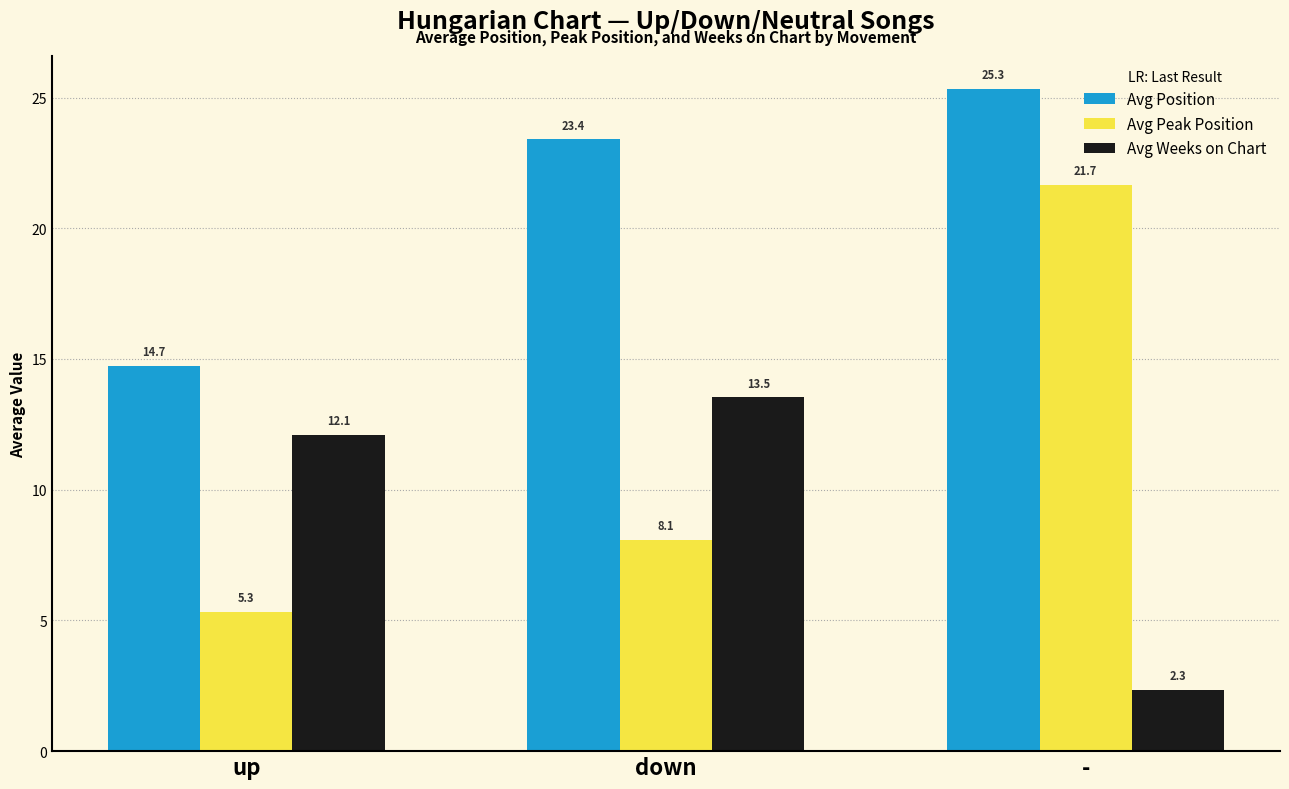

List the labels in order of Avg Peak Position value, smallest first.

up, down, -